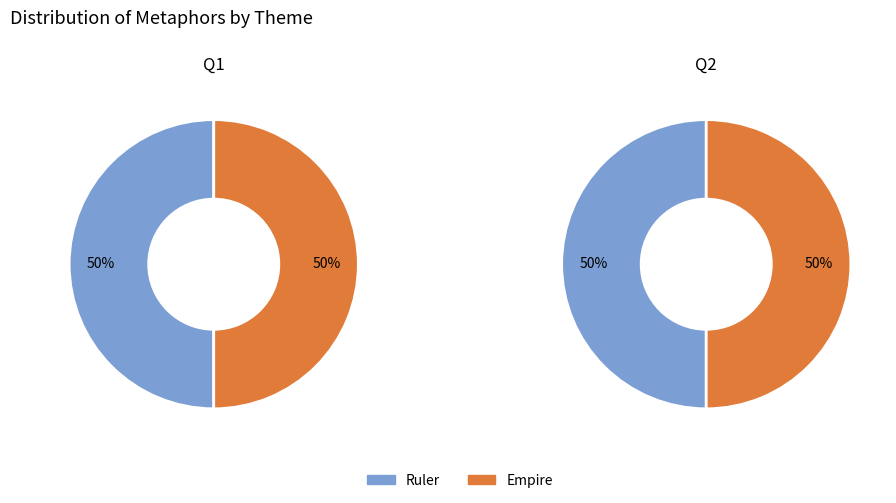

To the nearest percent, what is the combined percentage of Ruler and Empire?

100%